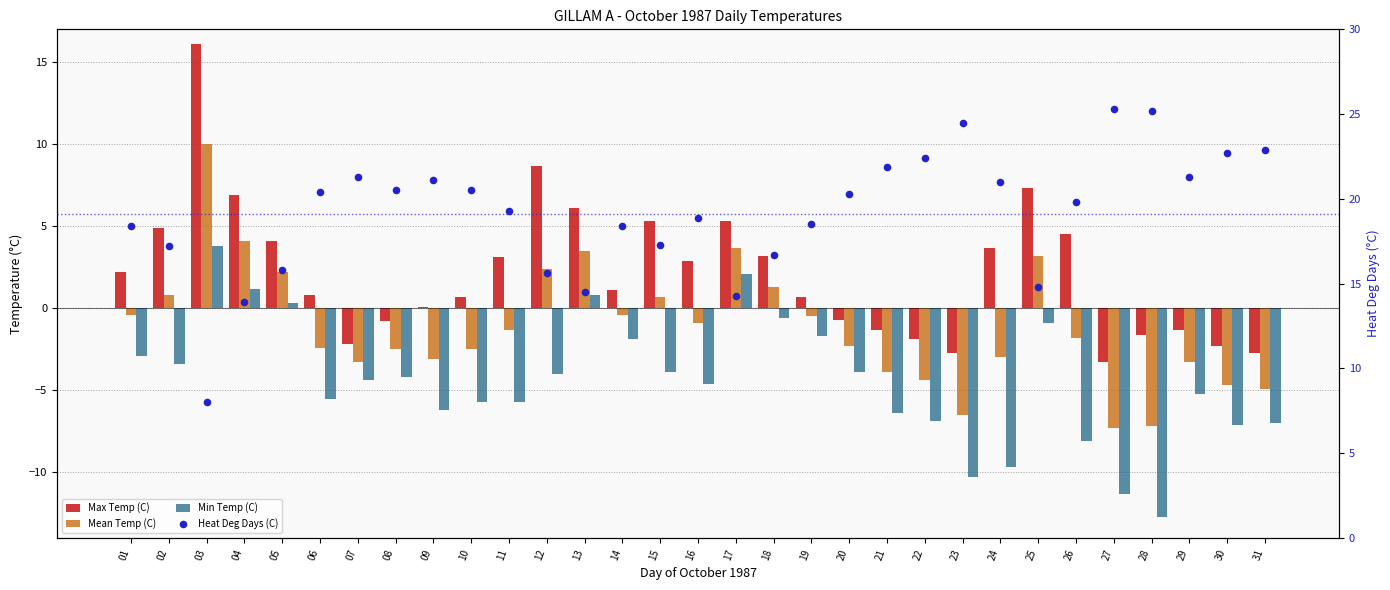

Which series reaches the maximum Y coordinate?

Heat Deg Days (C)